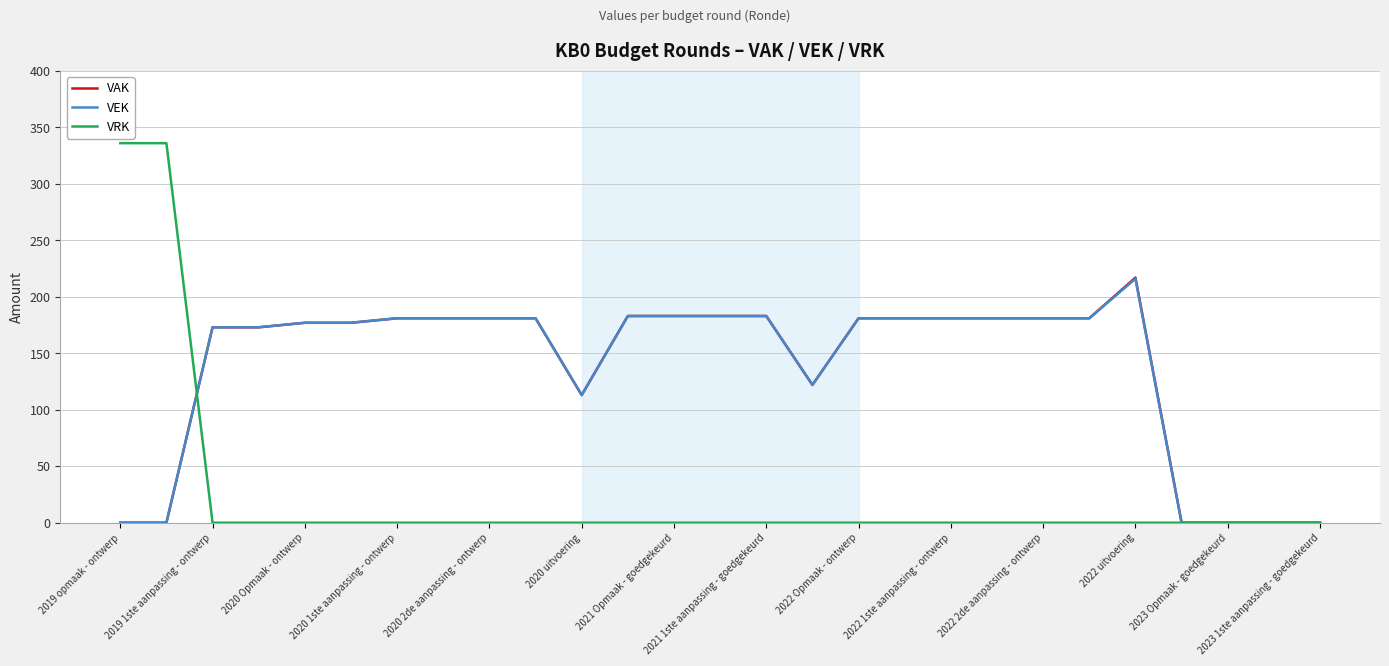

Which series has the widest spread of values?

VRK